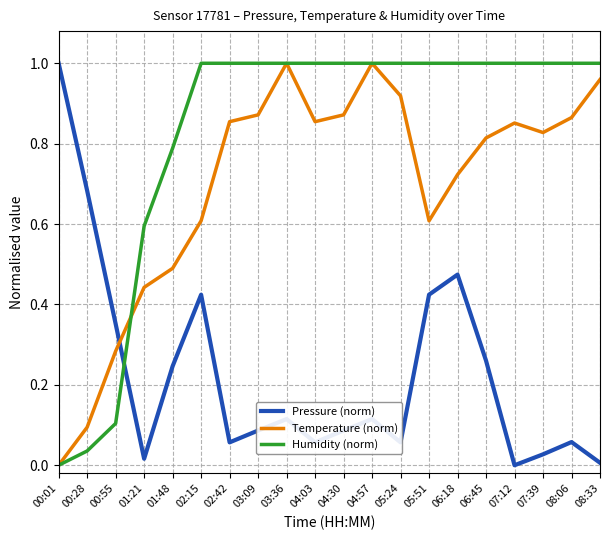

True or false: Temperature (norm) and Humidity (norm) intersect in this chart.

True